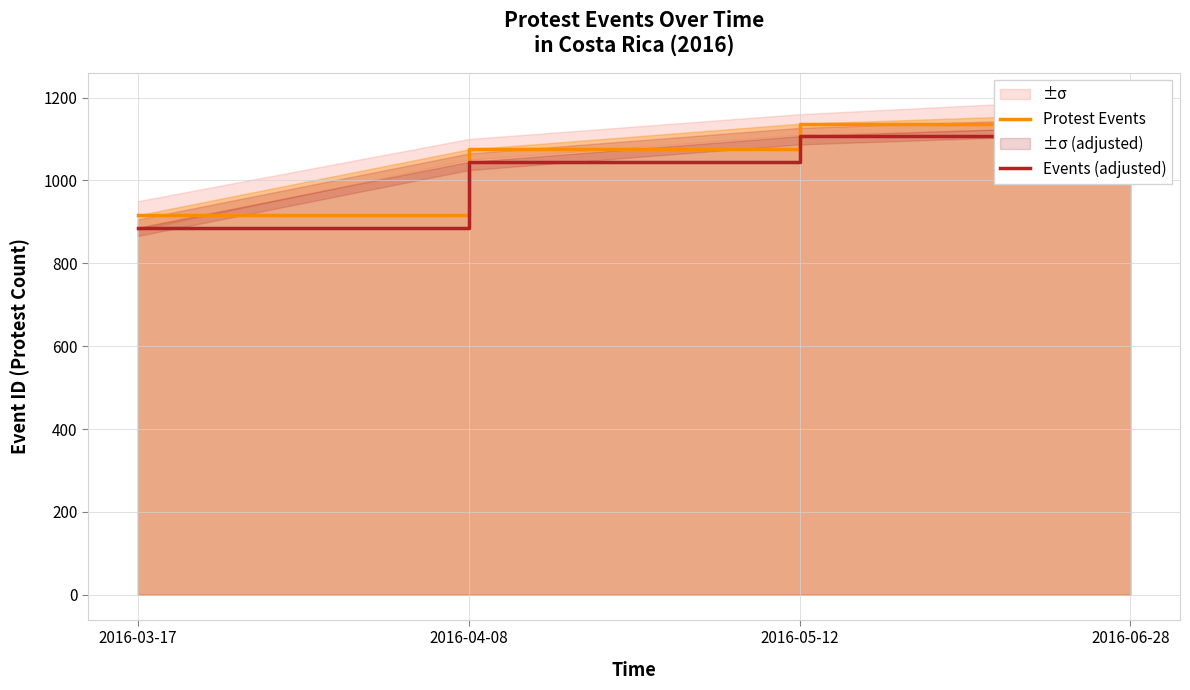

What is the difference between the second highest and minimum values in the Protest Events series?

221